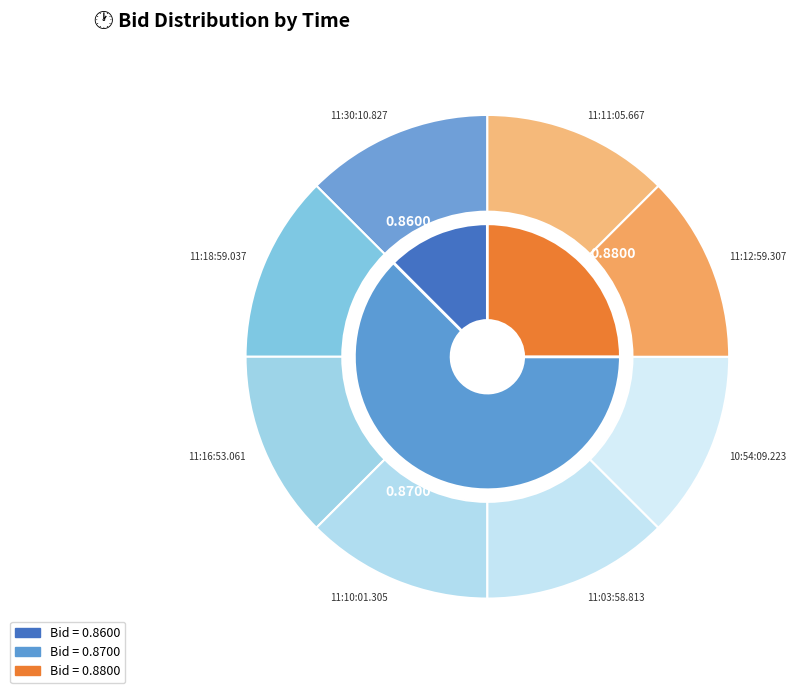

Is 11:10:01.305 the majority of the pie?

No